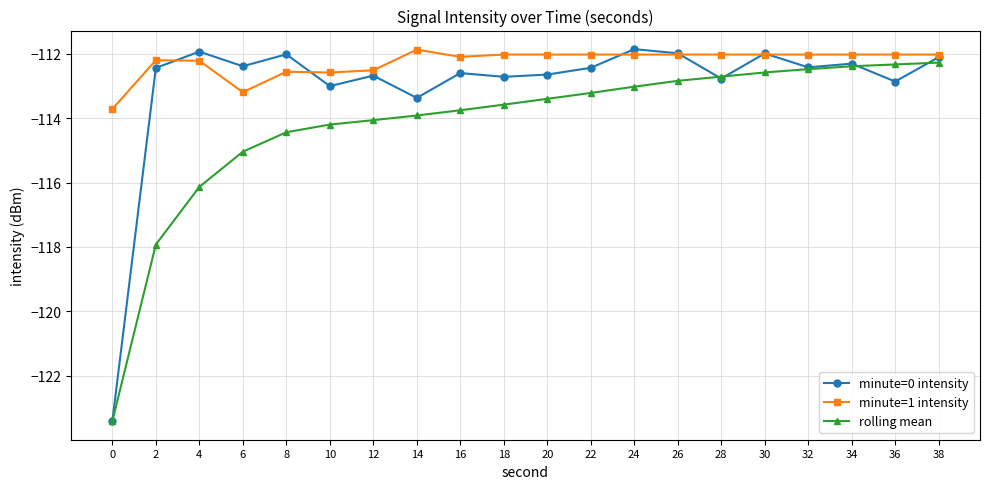

What is the spread (max minus min) of values at 34?

0.4